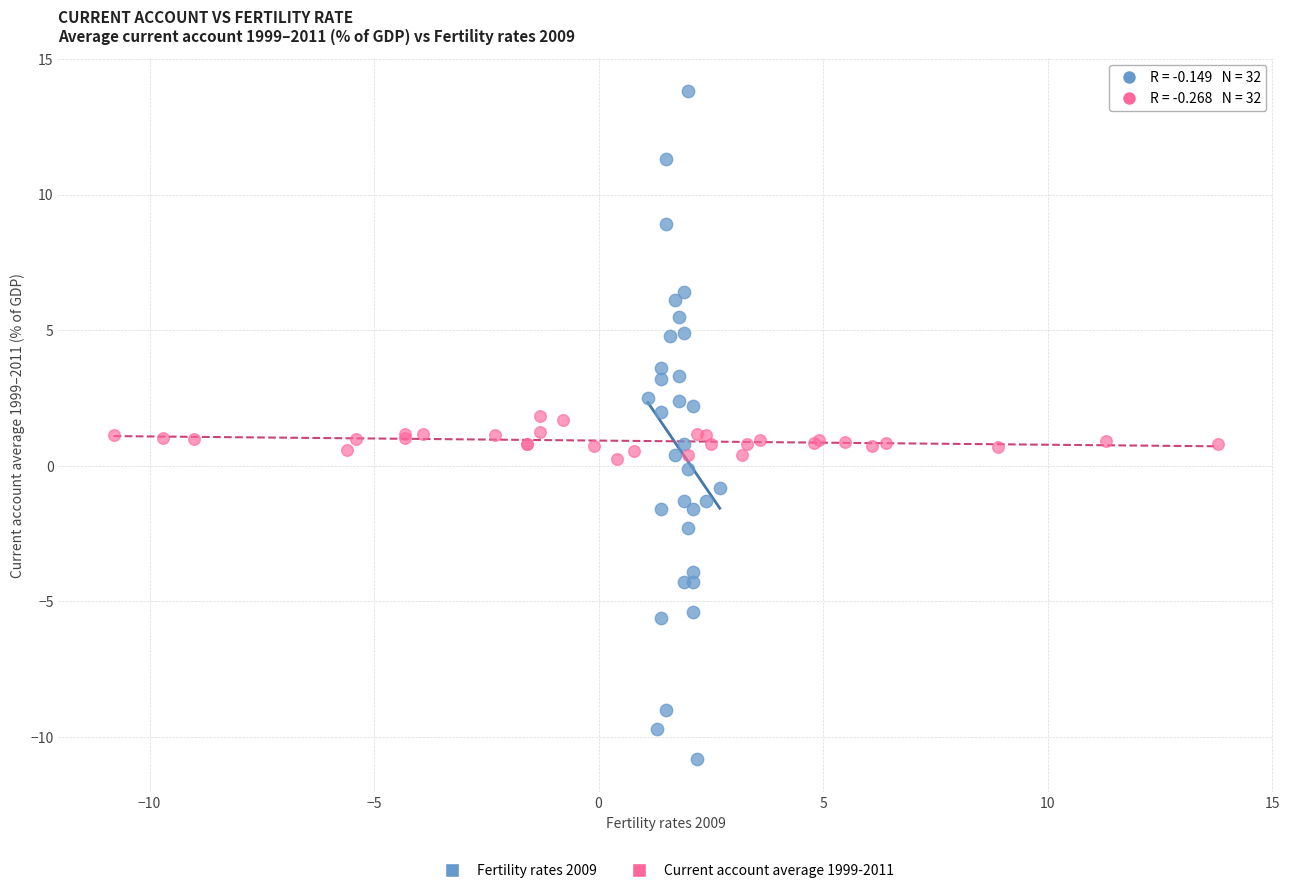

Which series has the widest spread of Y values?

Fertility rates 2009